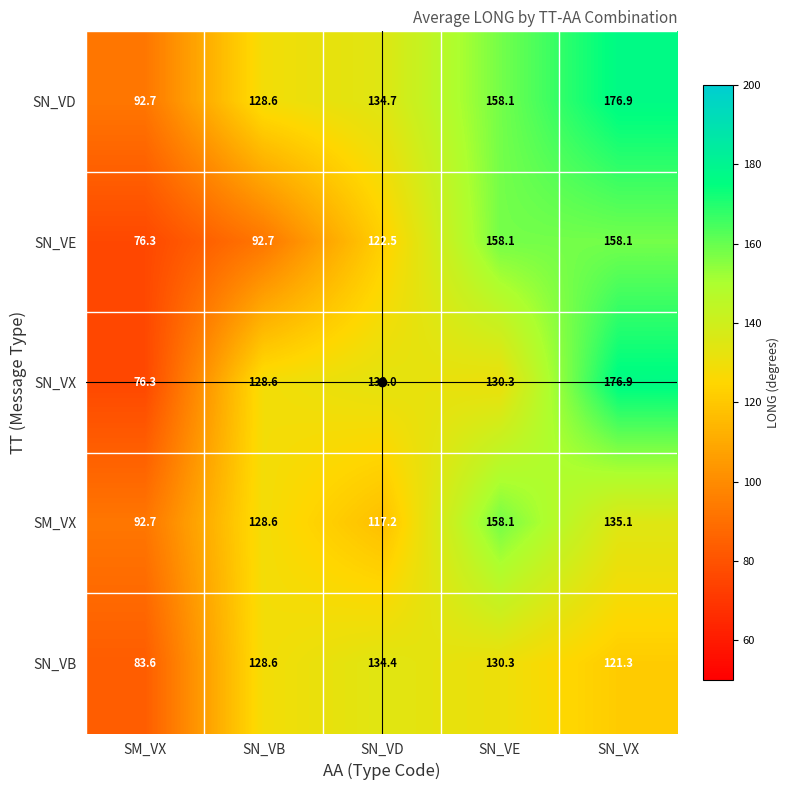

How many series are shown in this chart?

5